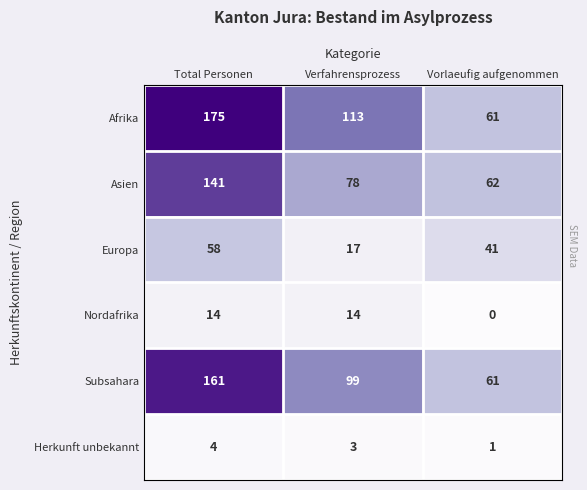

Which series has the widest spread of values?

Afrika